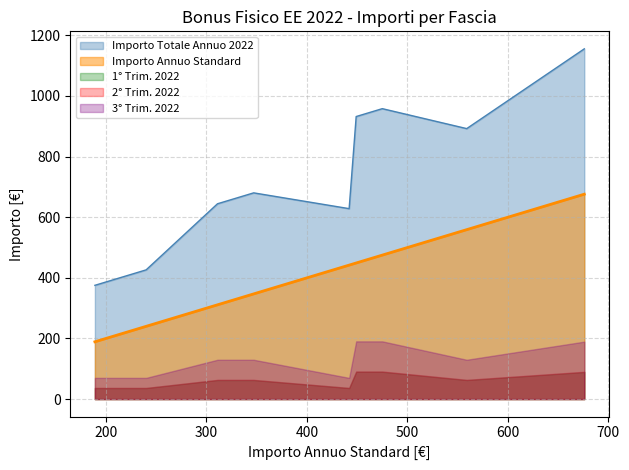

What is the lowest value of the 3° Trim. 2022 series?

69.9